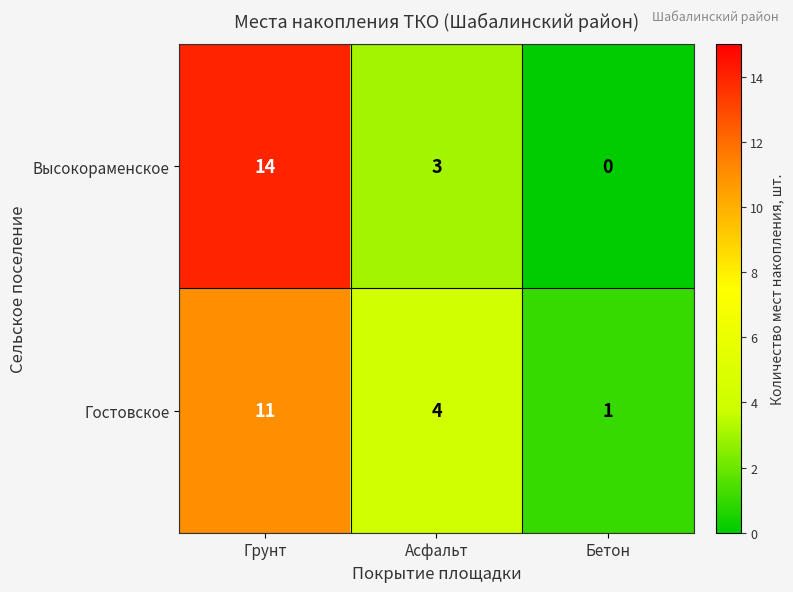

What is the average value of the Высокораменское series?

6